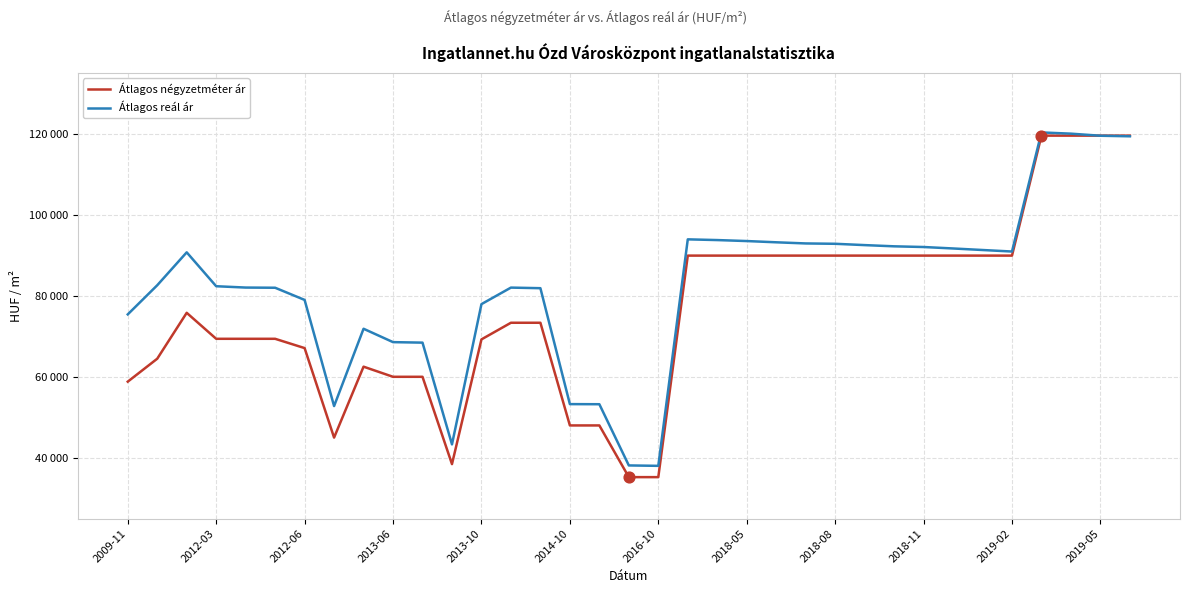

At how many categories does at least one series exceed 109813?

4